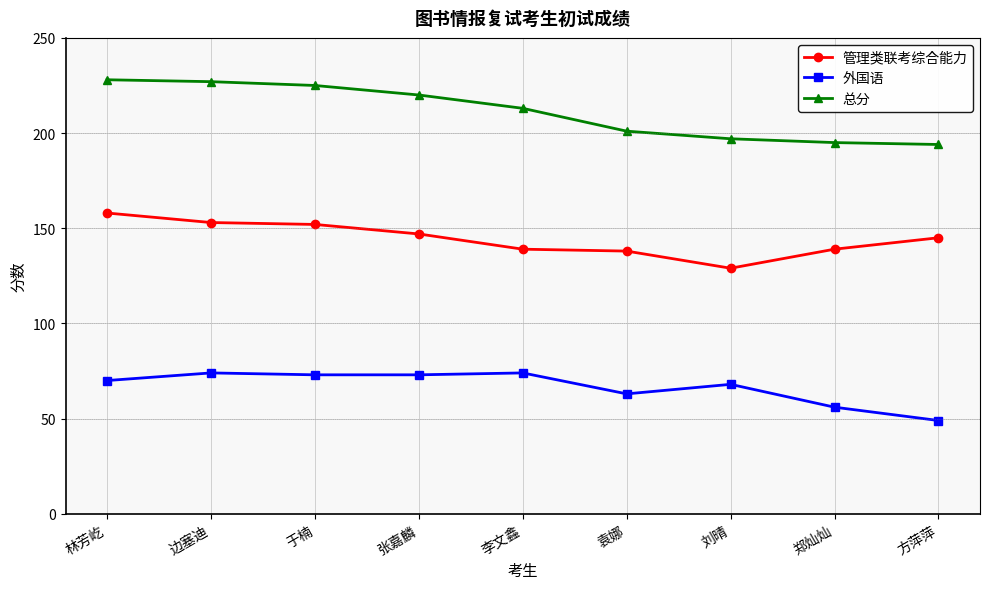

Does the chart have visible grid lines?

Yes